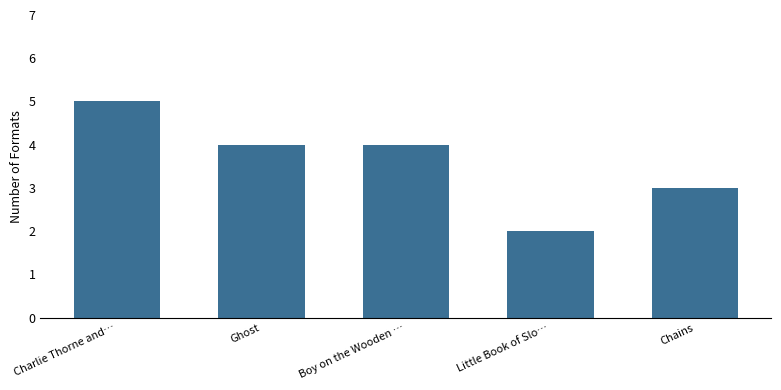

Reading left to right, list all the values displayed in this chart.

5	4	4	2	3